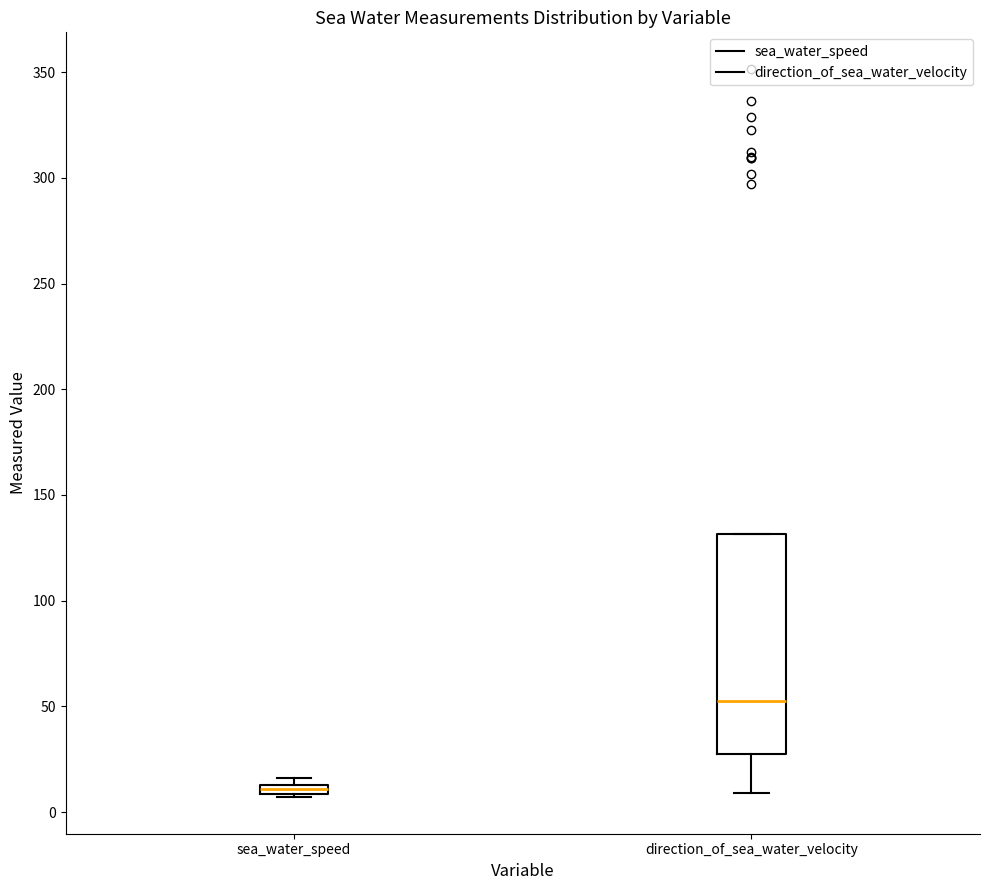

Which box has the highest median line?

direction_of_sea_water_velocity